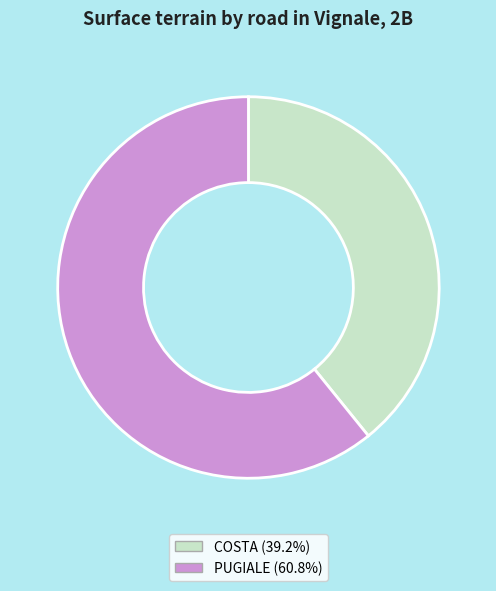

What is the majority slice?

PUGIALE